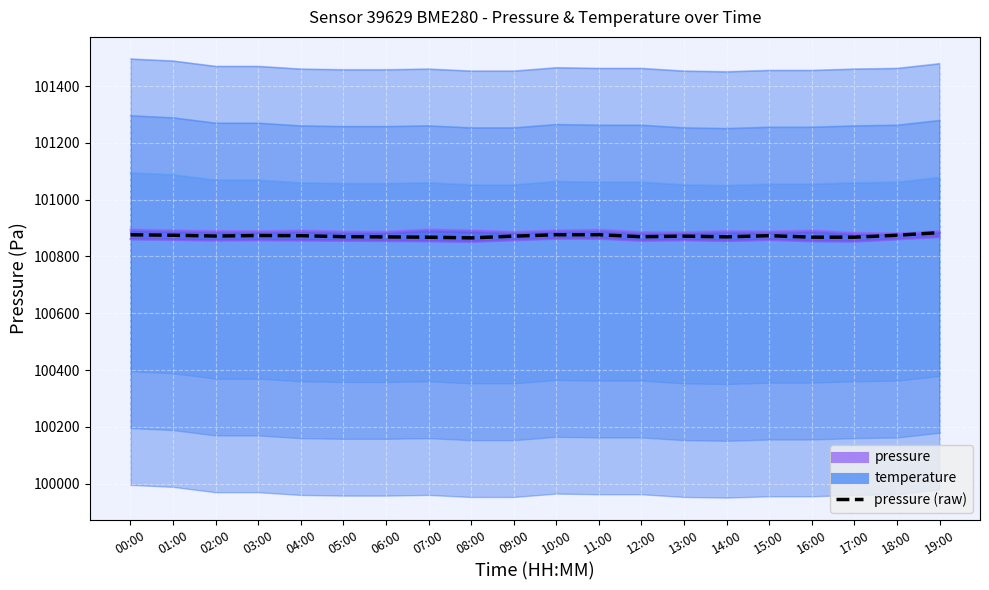

Rank the categories by value from lowest to highest.

08:00, 07:00, 17:00, 16:00, 06:00, 14:00, 12:00, 05:00, 09:00, 13:00, 02:00, 04:00, 15:00, 03:00, 01:00, 18:00, 00:00, 10:00, 11:00, 19:00